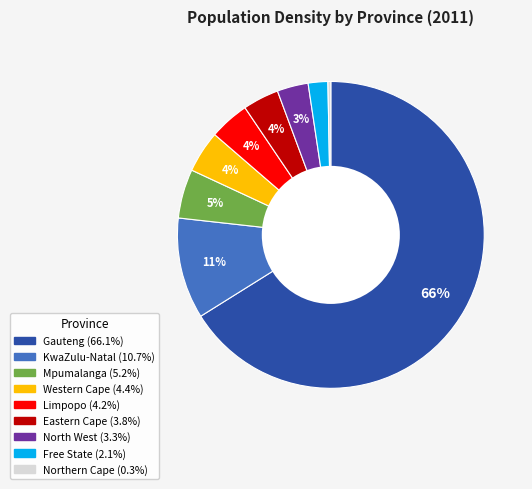

True or false: Mpumalanga accounts for 1% of the total.

False